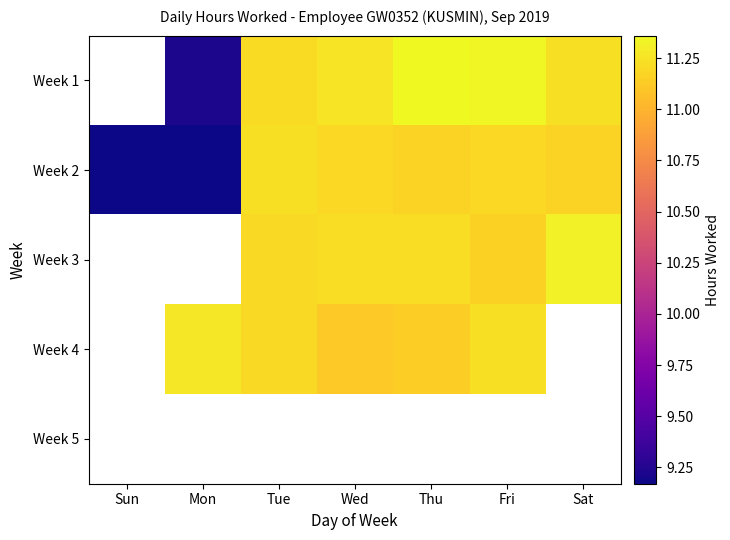

Which series changed the most between Mon and Tue?

Week 2